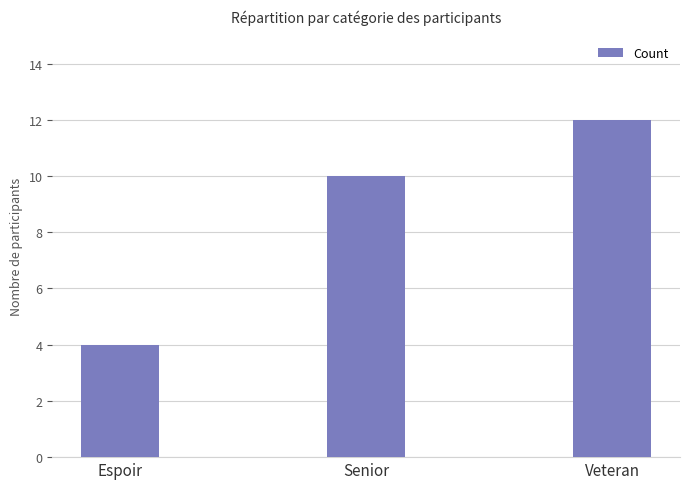

The value at Senior is 17. True or false?

False